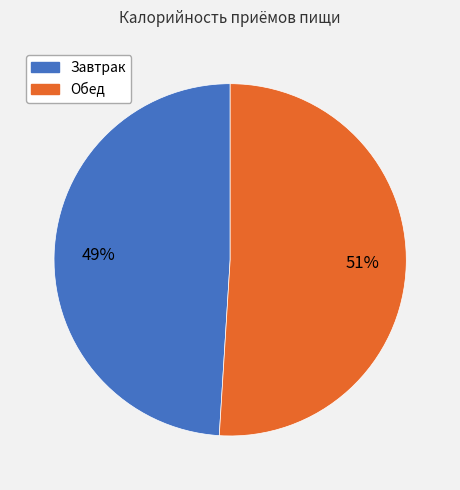

What is the smallest slice in the pie chart?

Завтрак